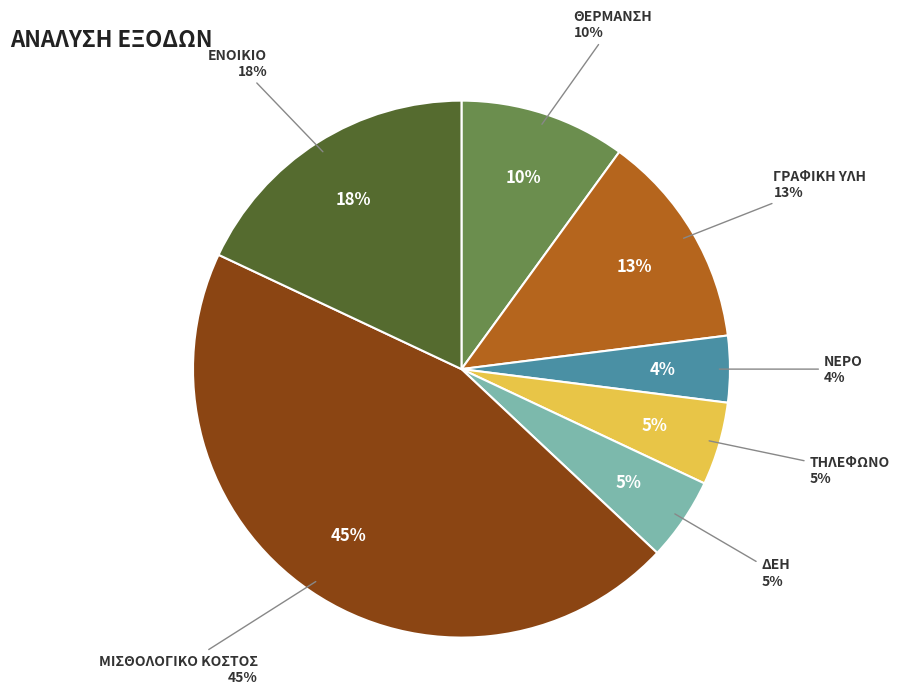

Which has a higher value, ΓΡΑΦΙΚΗ ΥΛΗ or ΔΕΗ?

ΓΡΑΦΙΚΗ ΥΛΗ